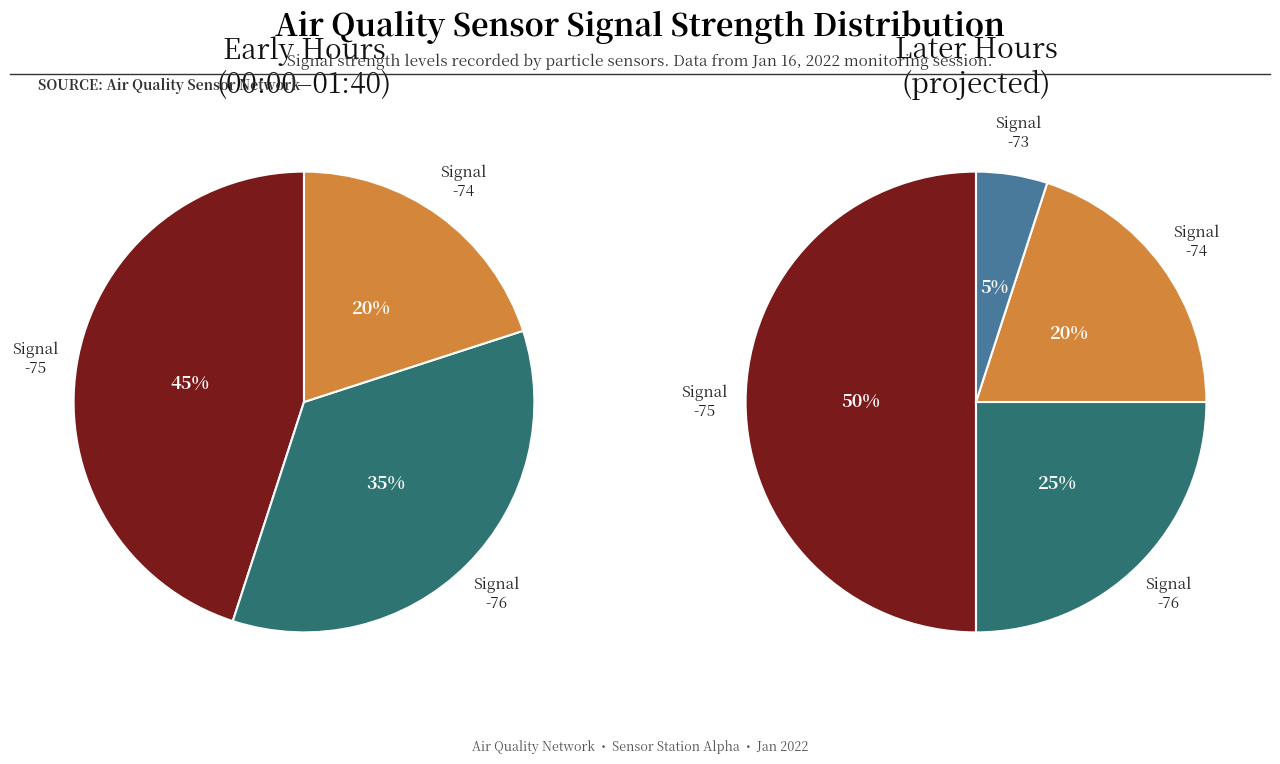

The 7 slice represents 1% of the pie. True or false?

False